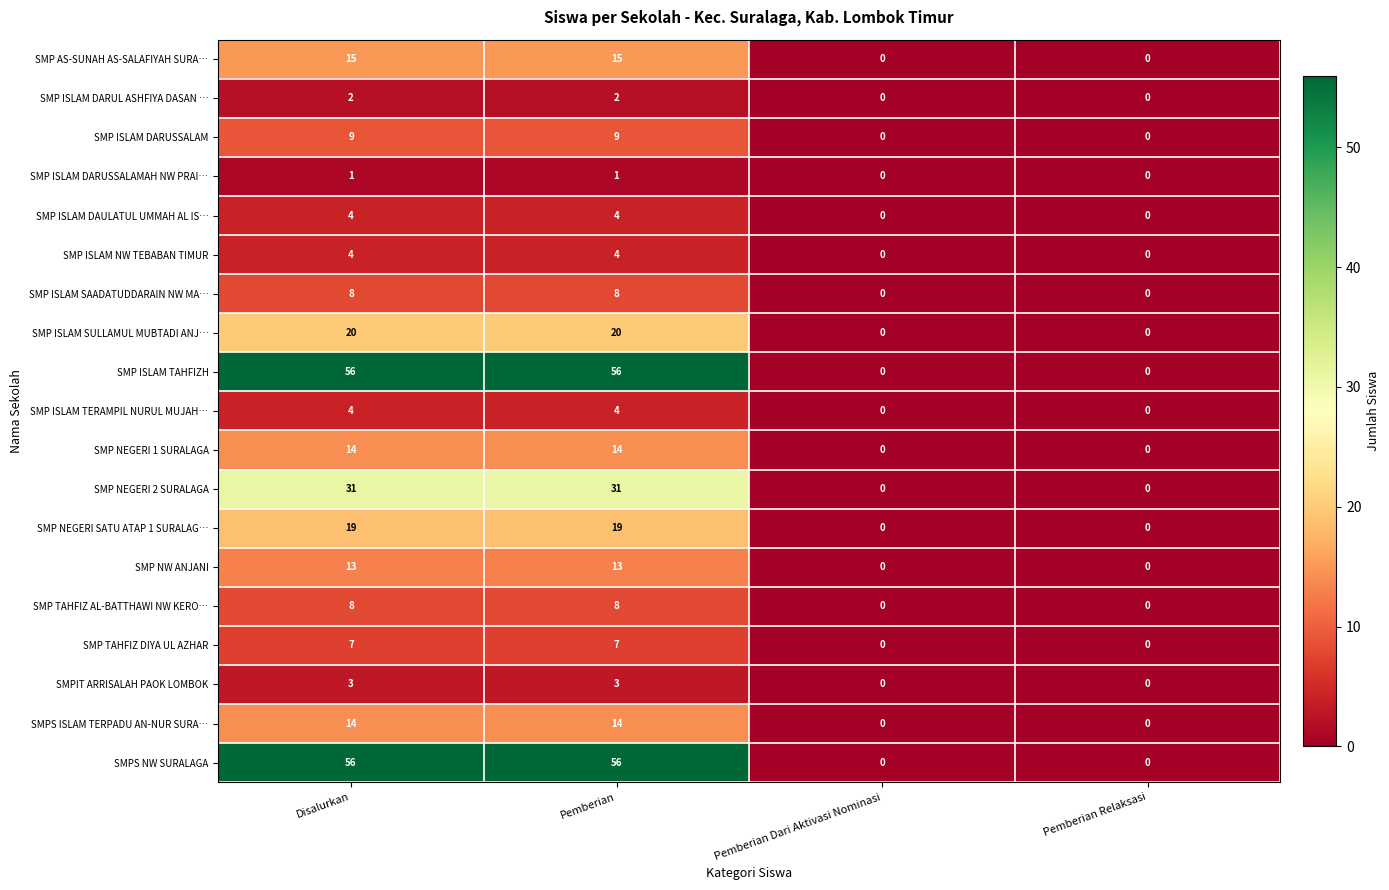

True or false: SMP ISLAM TAHFIZH has a value of -22 at Pemberian Relaksasi.

False